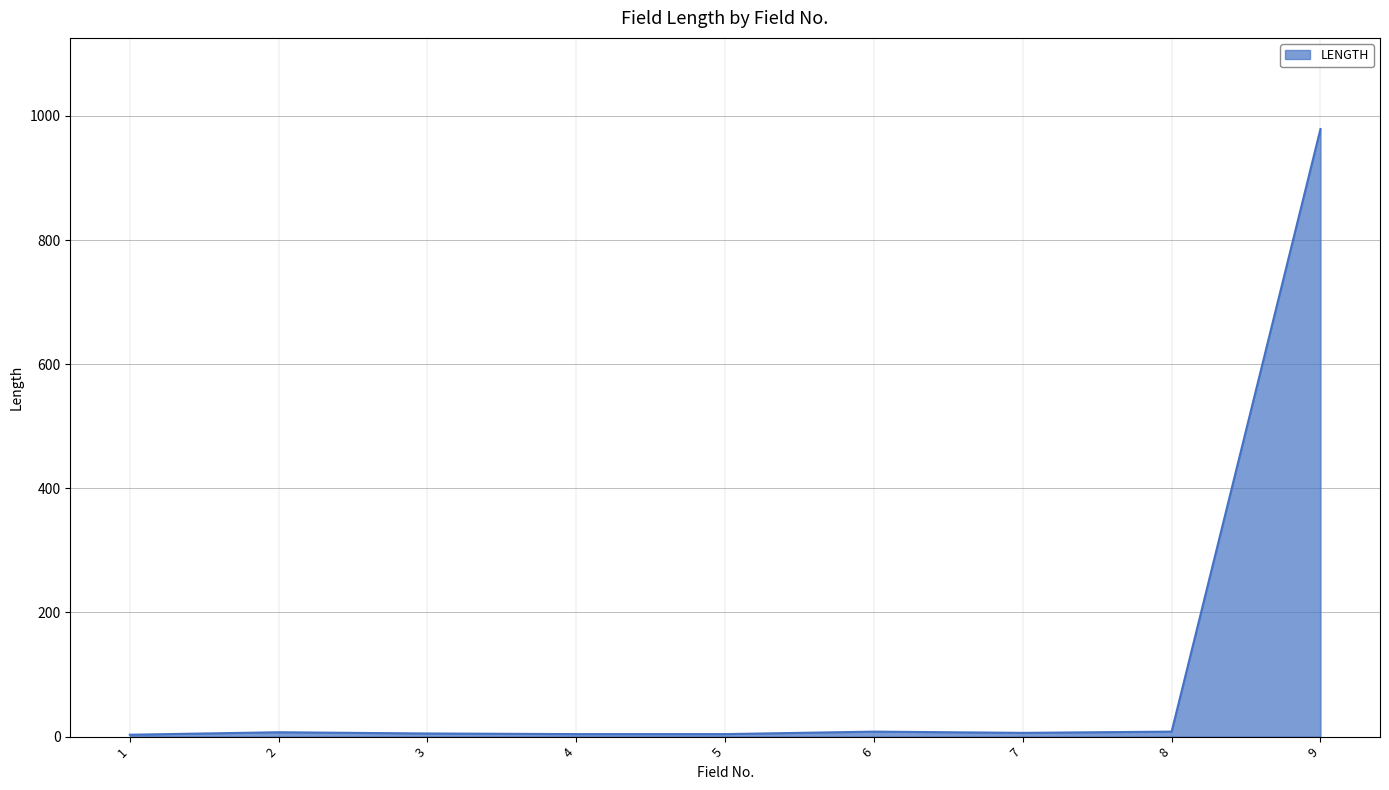

Which category has the highest value across all series?

9